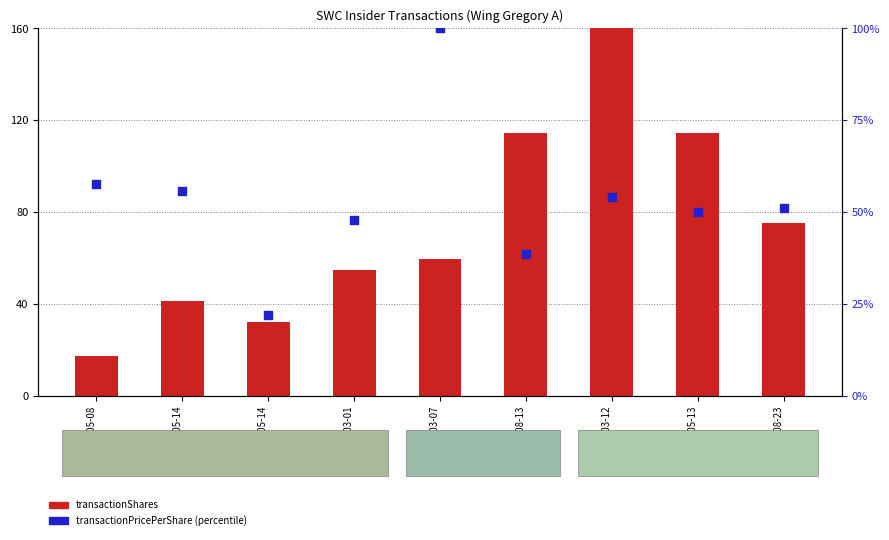

Is the value of transactionShares (scaled) at 2008-05-14 greater than the value of transactionPricePerShare (percentile) at 2013-05-13?

No